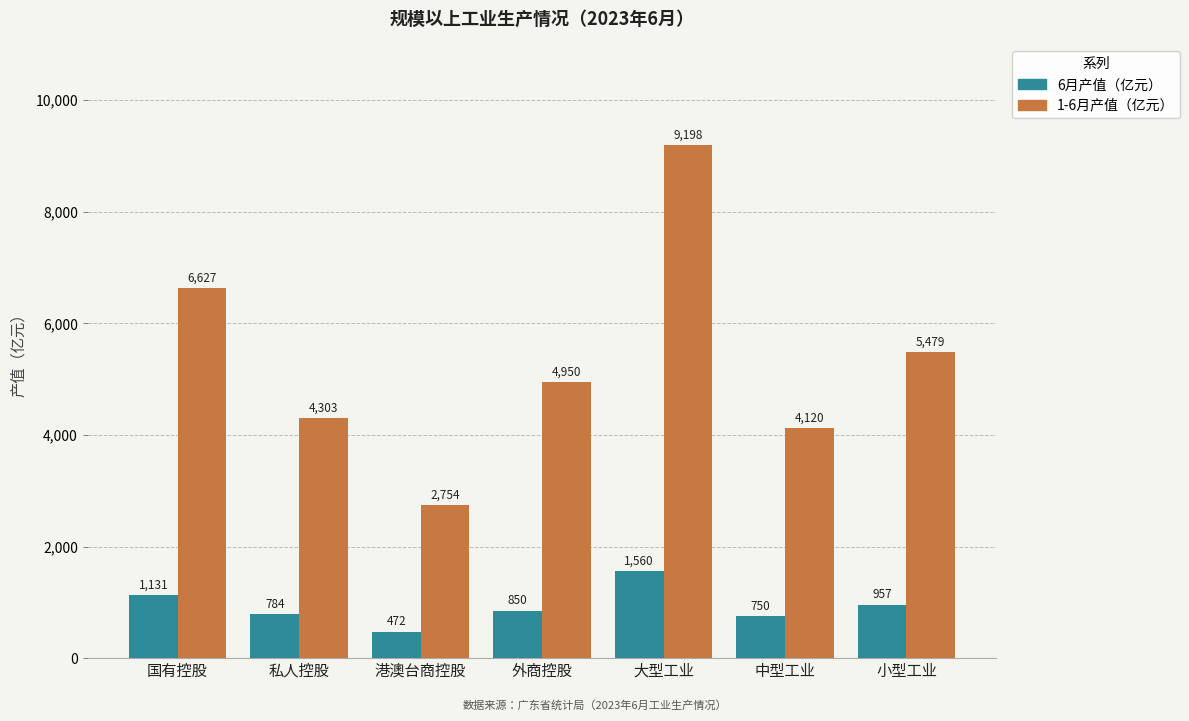

What is the difference between the second highest and minimum values in the 1-6月产值（亿元） series?

3873.0